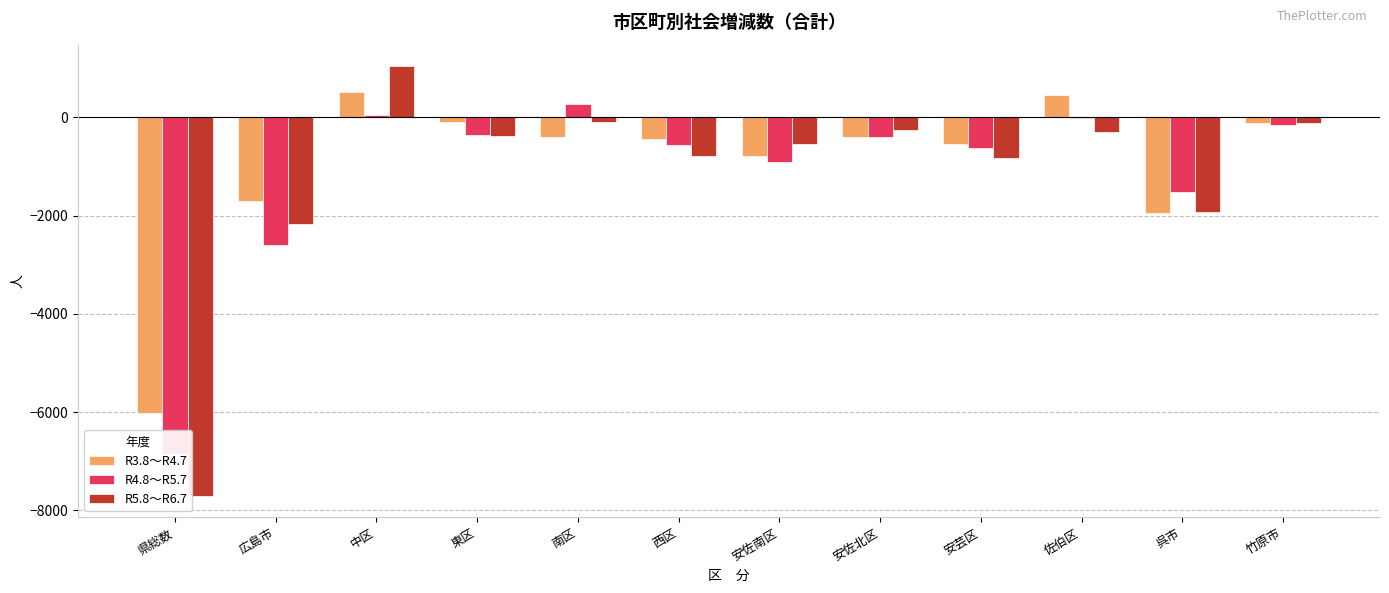

Which has a higher value, 佐伯区 or 竹原市?

佐伯区